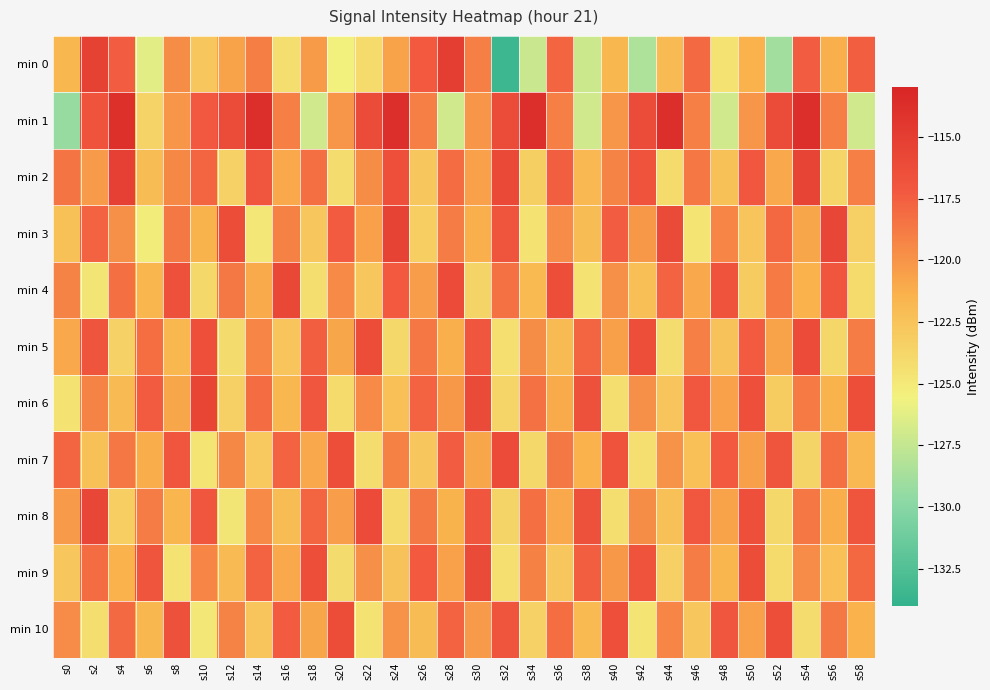

Between s30 and s40, which is larger?

s30